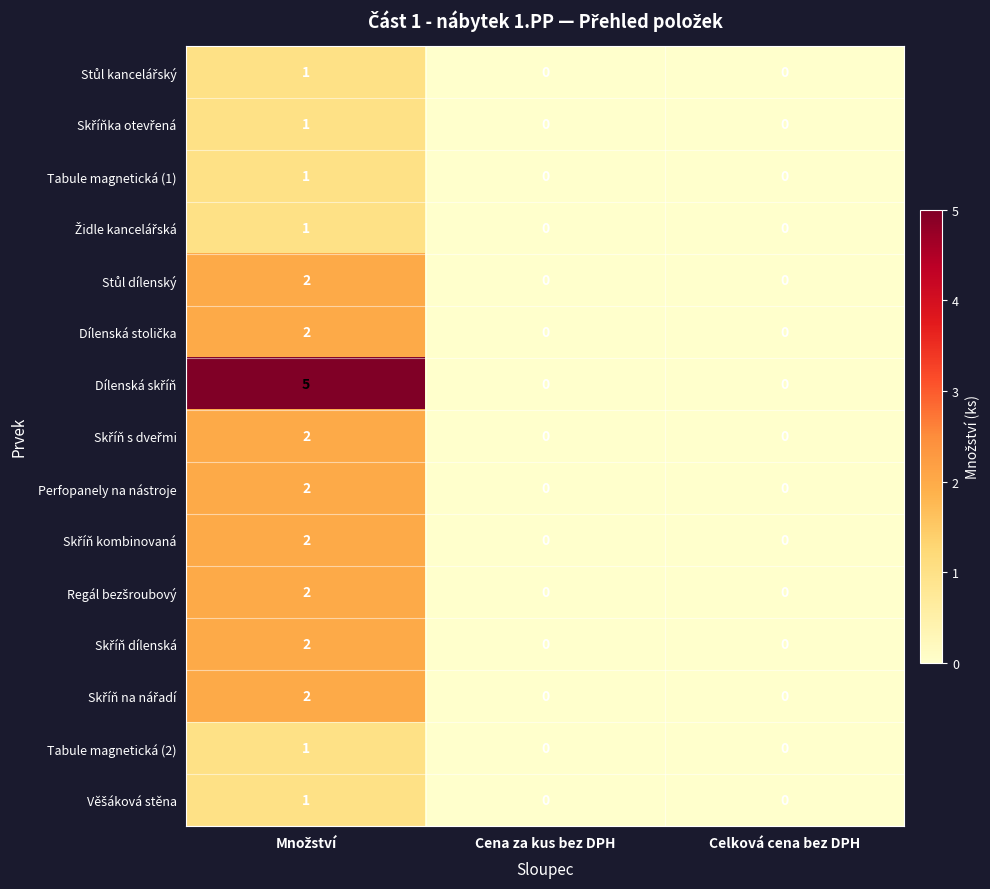

How many data points does each series have?

3